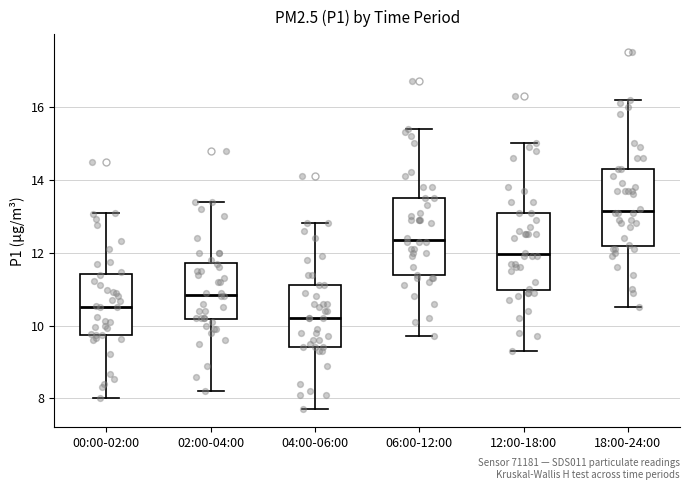

Where does the median line of the box for 02:00-04:00 sit on the y-axis? The values are not printed on the chart, so give them approximately, as read against the axis.

10.8